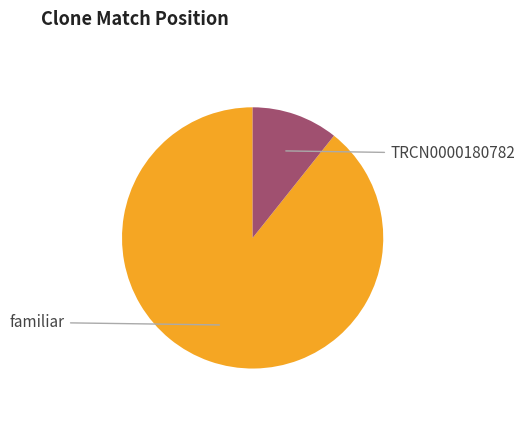

Is there a majority slice in this chart?

Yes